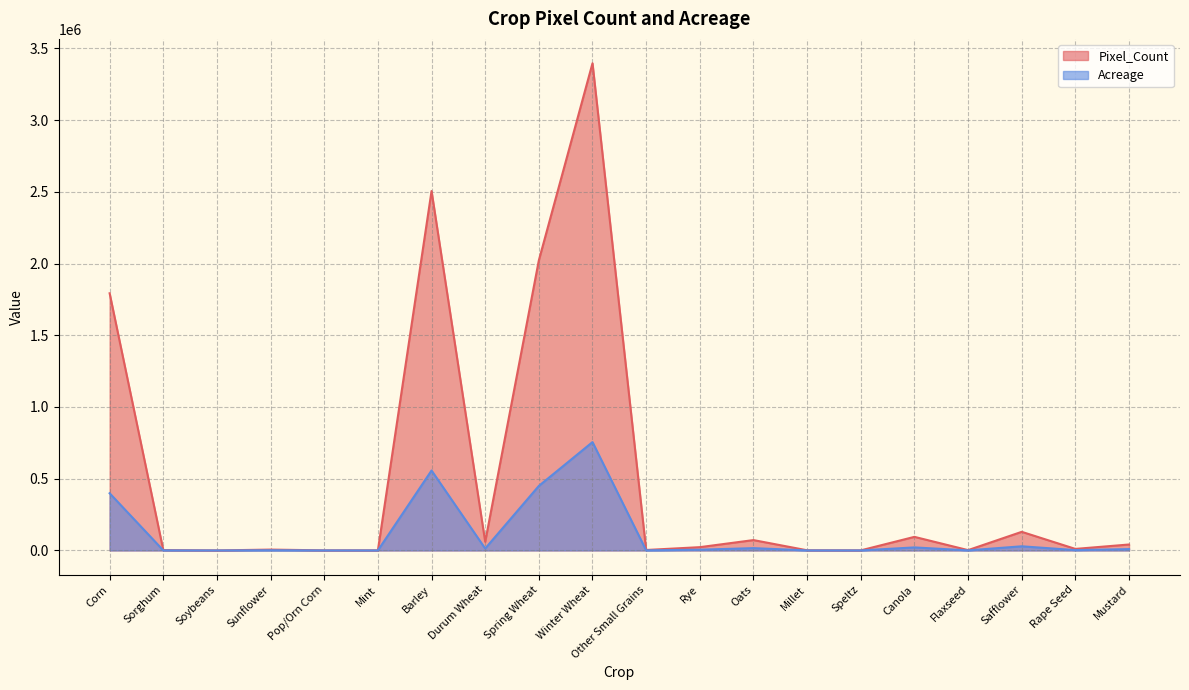

At how many categories does at least one series exceed 629808?

4